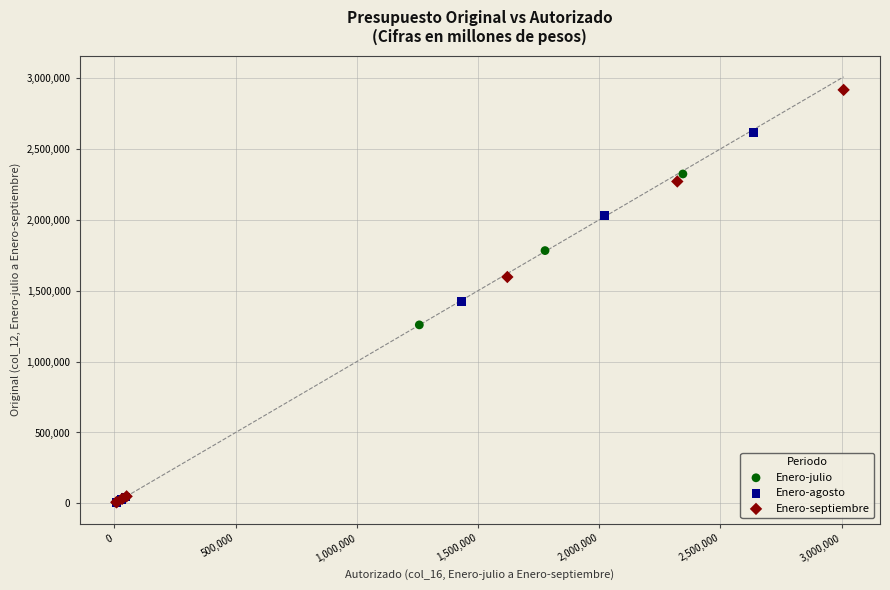

Which series contains the highest Y value?

Enero-septiembre